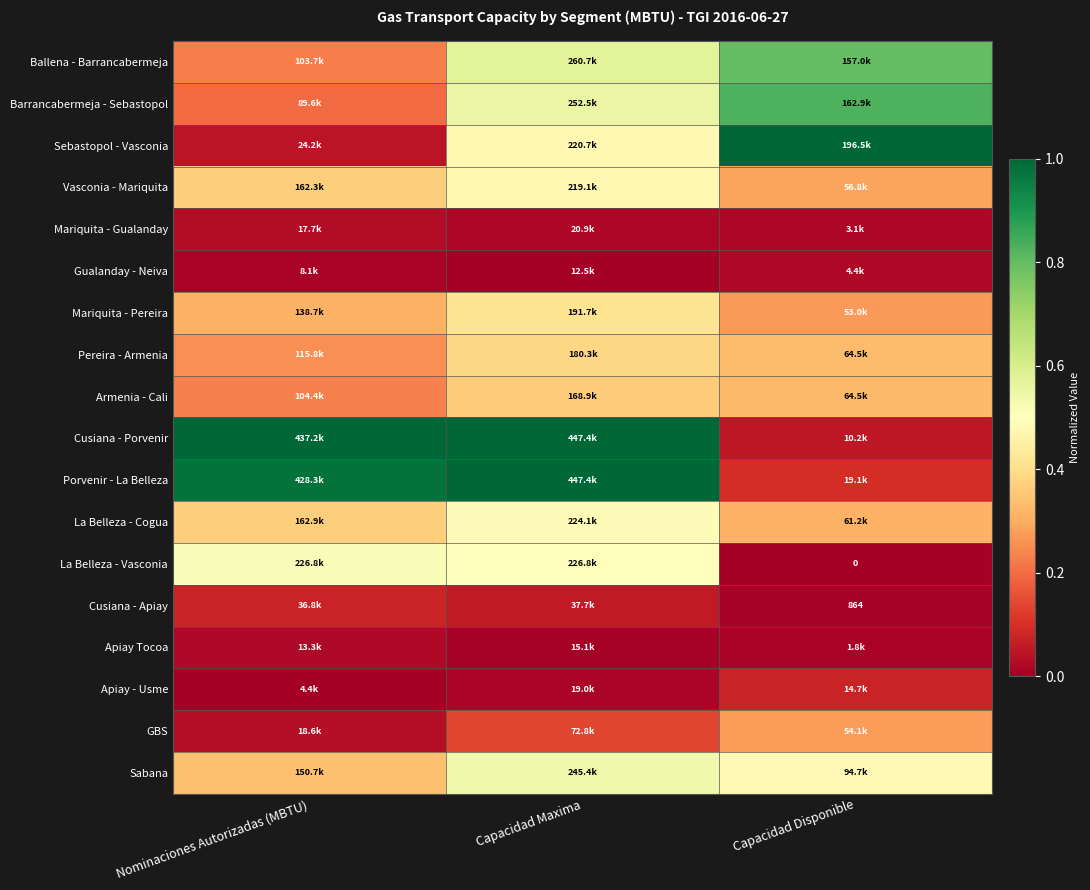

Rank the series by their maximum value, from lowest to highest.

Apiay Tocoa, Gualanday - Neiva, Mariquita - Gualanday, Apiay - Usme, Cusiana - Apiay, GBS, Armenia - Cali, Pereira - Armenia, Mariquita - Pereira, Vasconia - Mariquita, La Belleza - Cogua, La Belleza - Vasconia, Sabana, Ballena - Barrancabermeja, Barrancabermeja - Sebastopol, Sebastopol - Vasconia, Cusiana - Porvenir, Porvenir - La Belleza